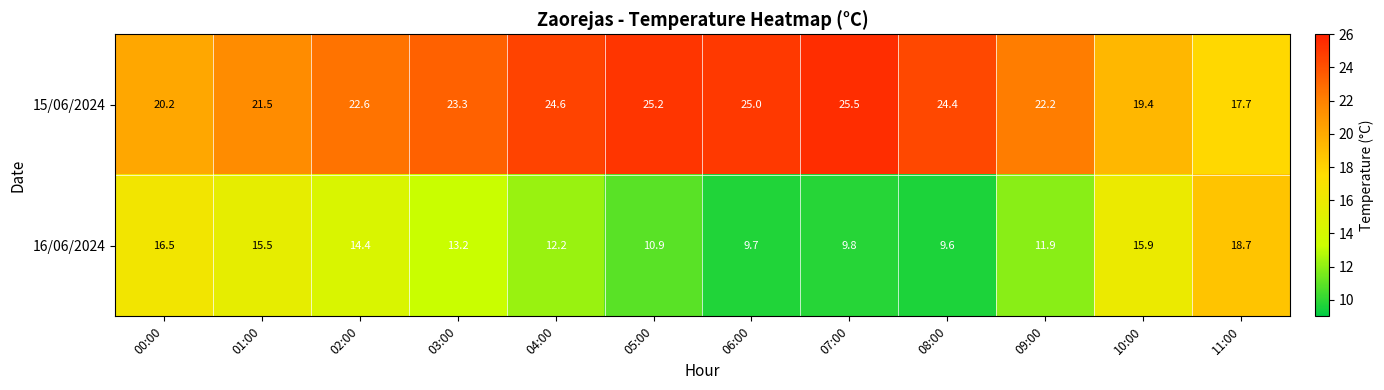

Which series has the widest spread of values?

16/06/2024